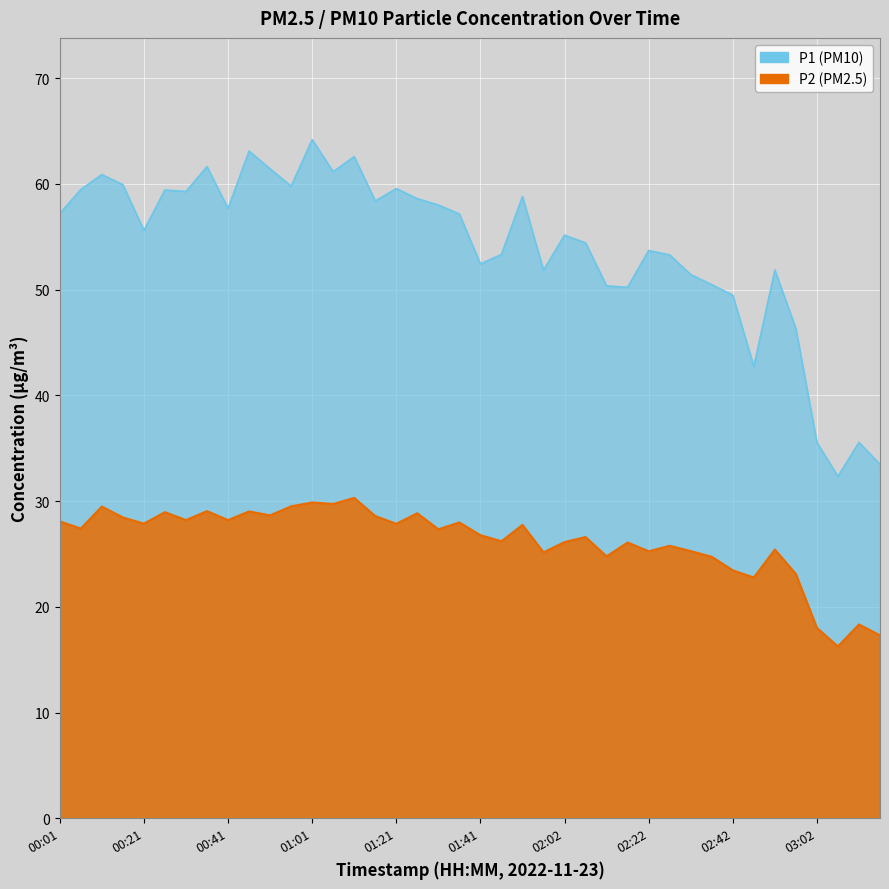

Rank the series by their maximum value, from highest to lowest.

P1, P2